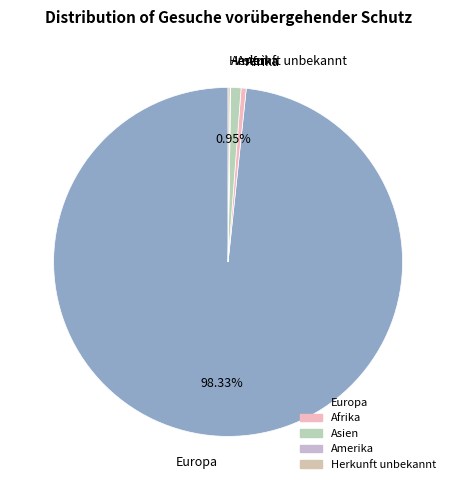

Is there a majority slice in this chart?

Yes